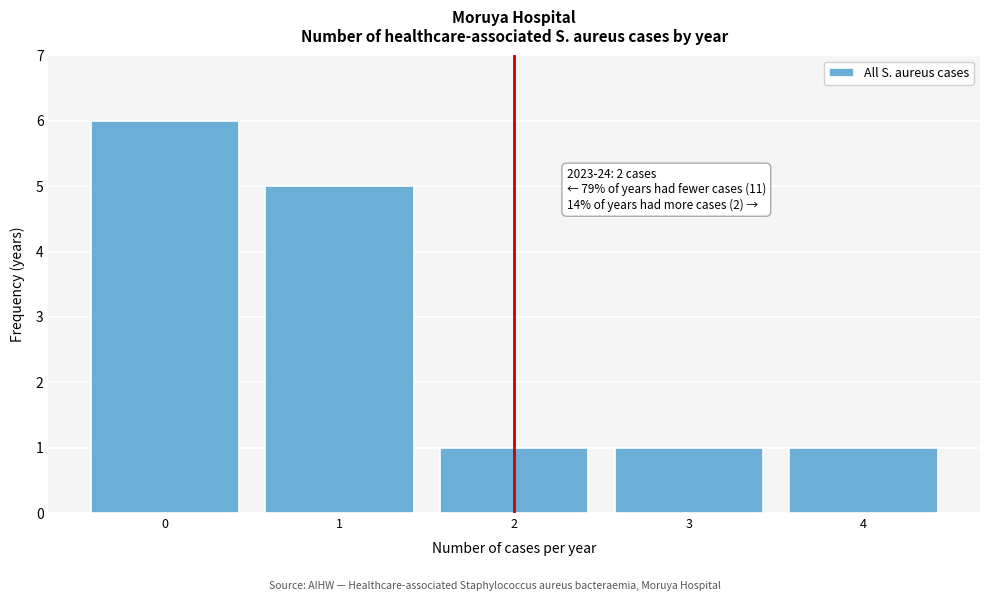

Over which range of the x-axis is the bar tallest?

-0.5 to 0.5